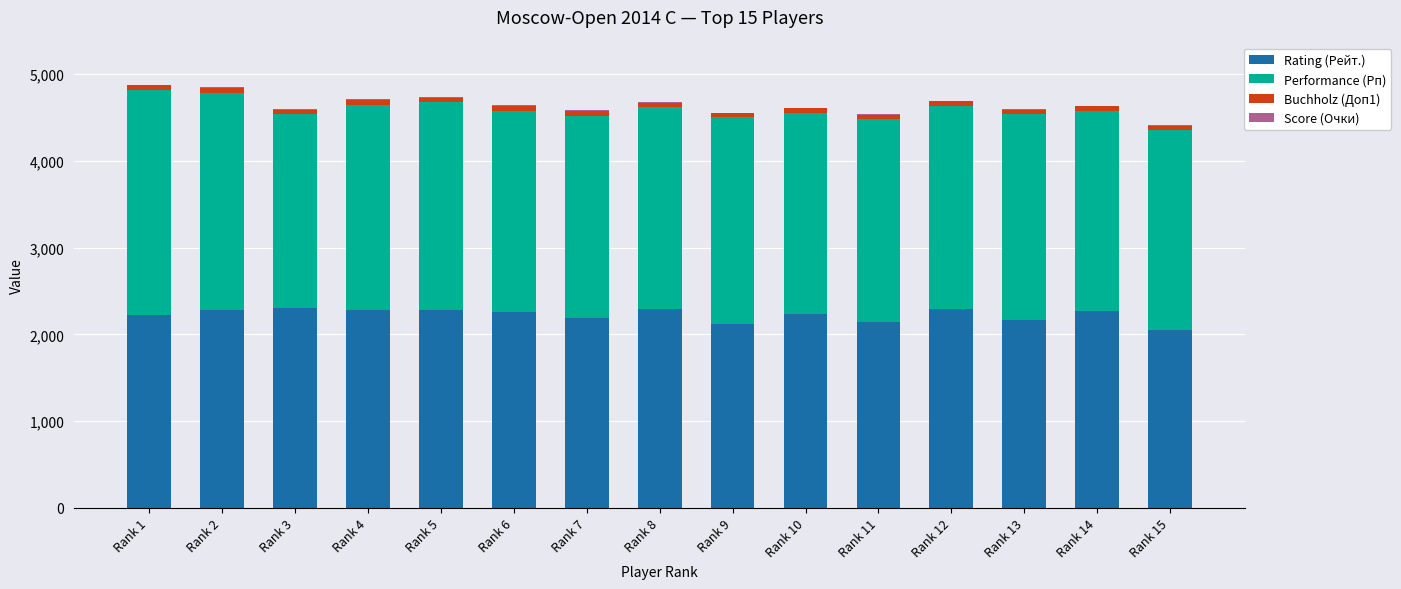

What is the highest value of the Rating (Рейт.) series?

2298.0